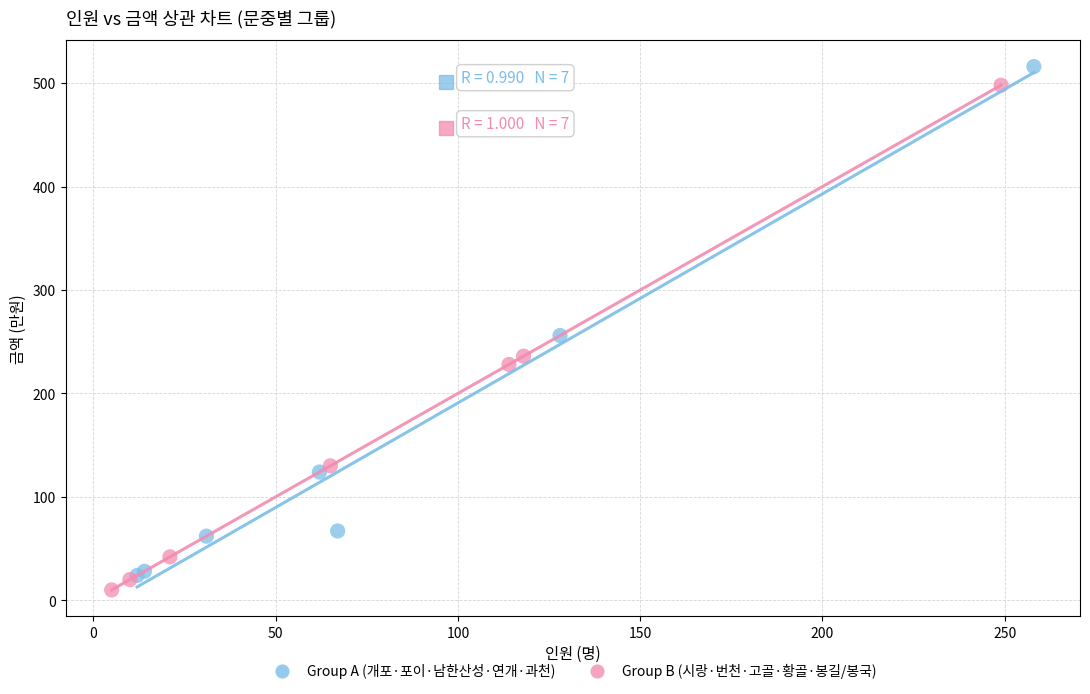

Which series has the largest Y range (max minus min)?

Group A (개포·포이·남한산성·연개·과천)